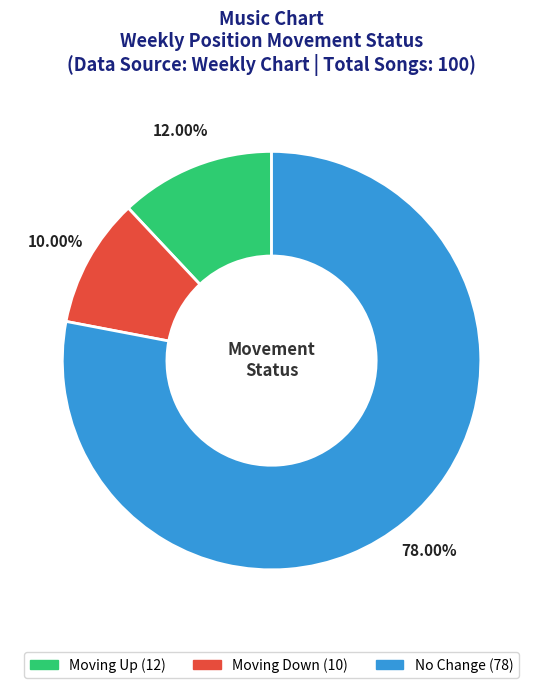

Is there a majority slice in this chart?

Yes